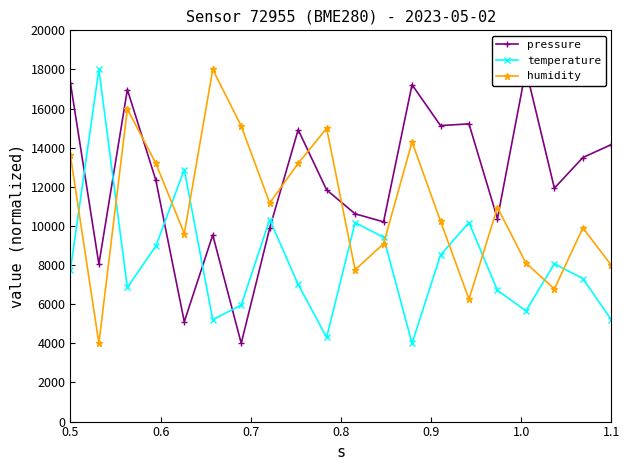

What is the lowest value of the temperature series?

4000.0